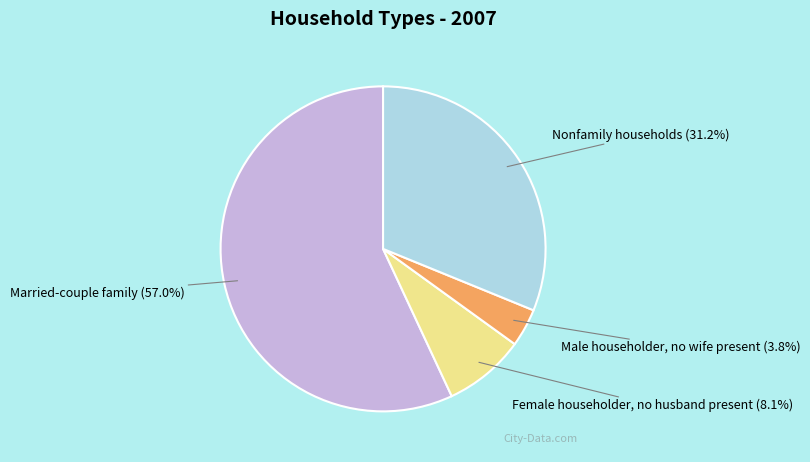

Is there any slice that represents more than half of the pie?

Yes